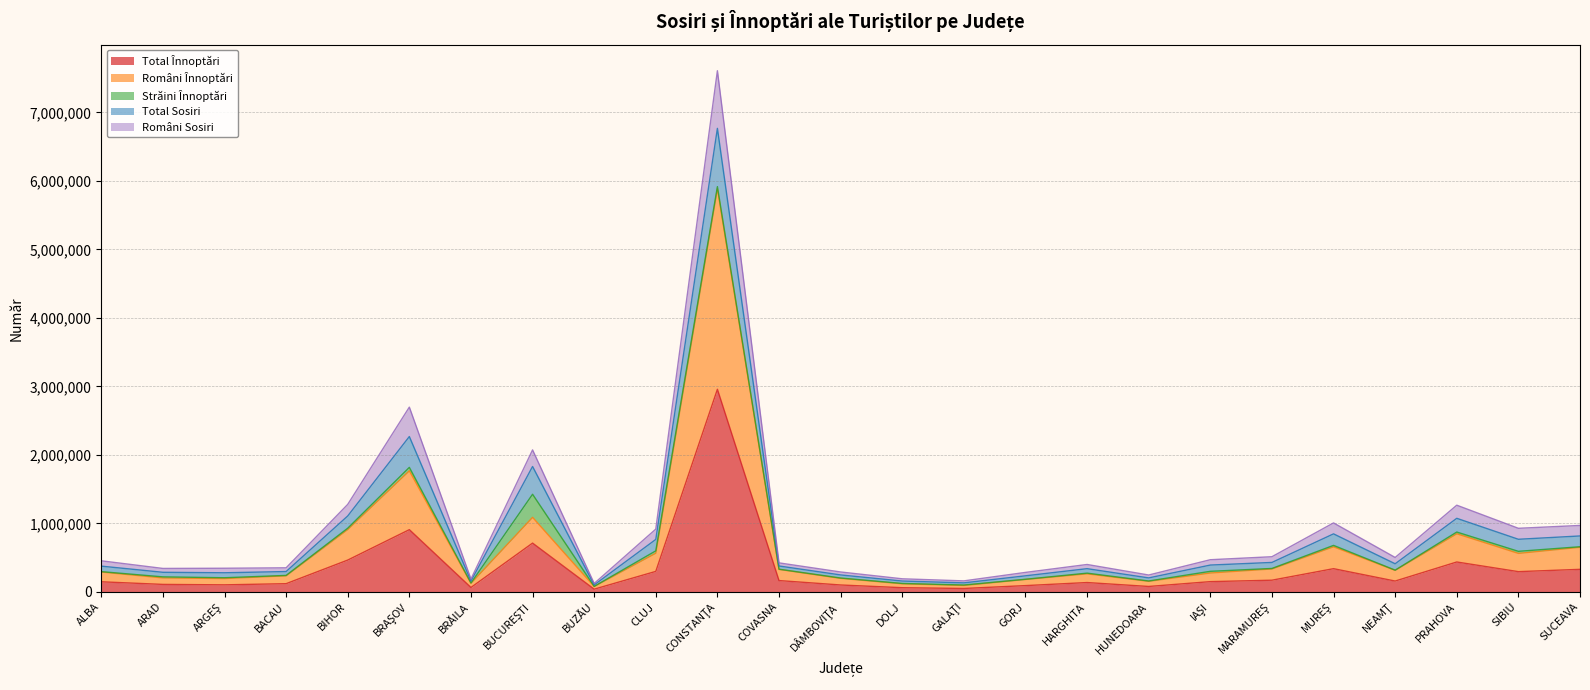

How many lines are shown in the chart?

5